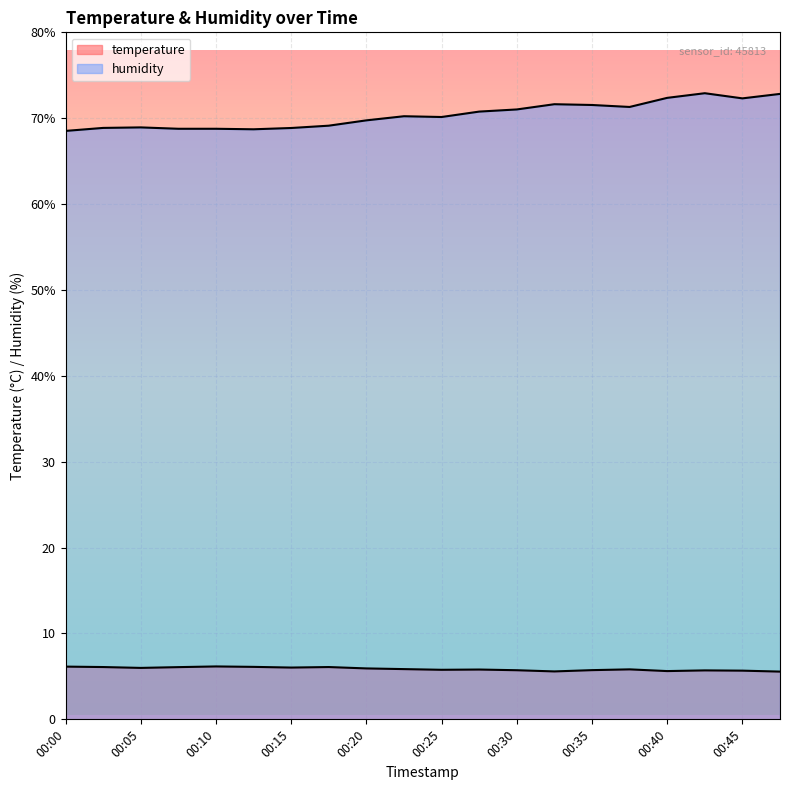

Where is the first local minimum for humidity?

00:12